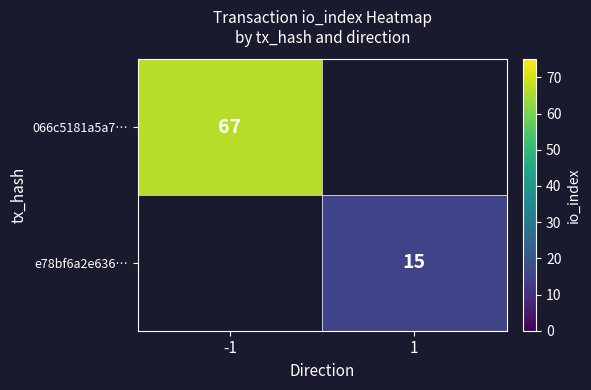

The value of e78bf6a2e636… at 1 is 15. True or false?

True